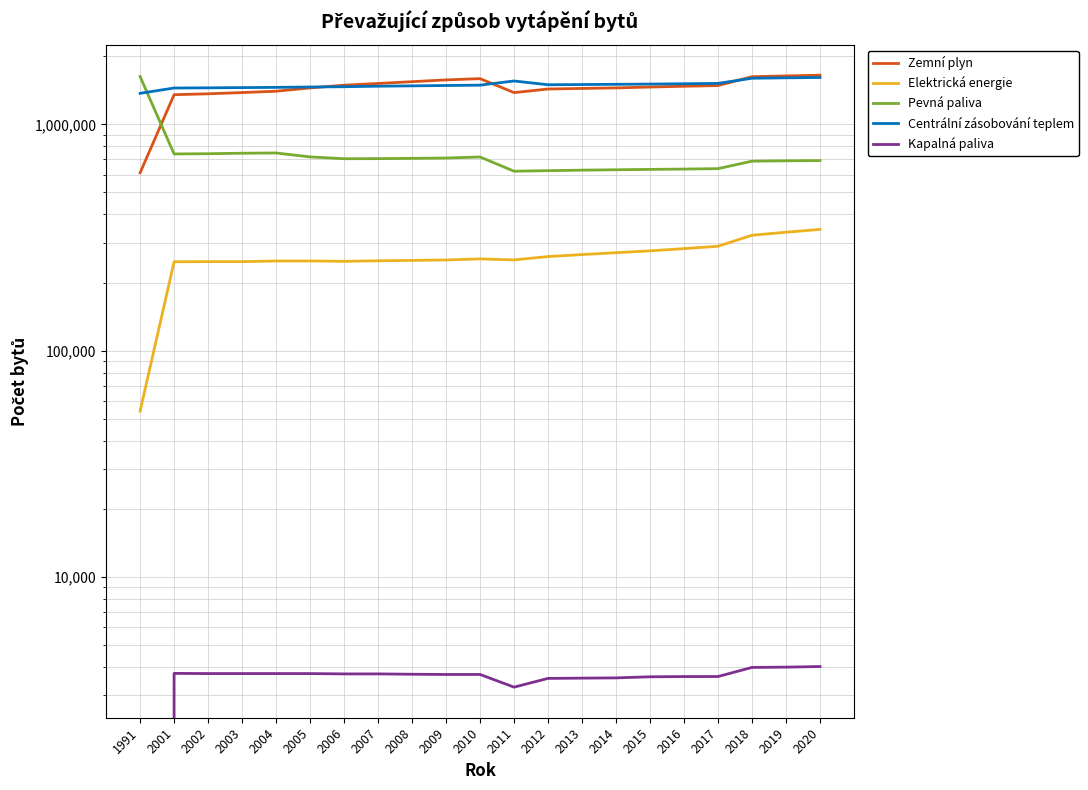

At which category does the chart reach its peak across all series?

2020